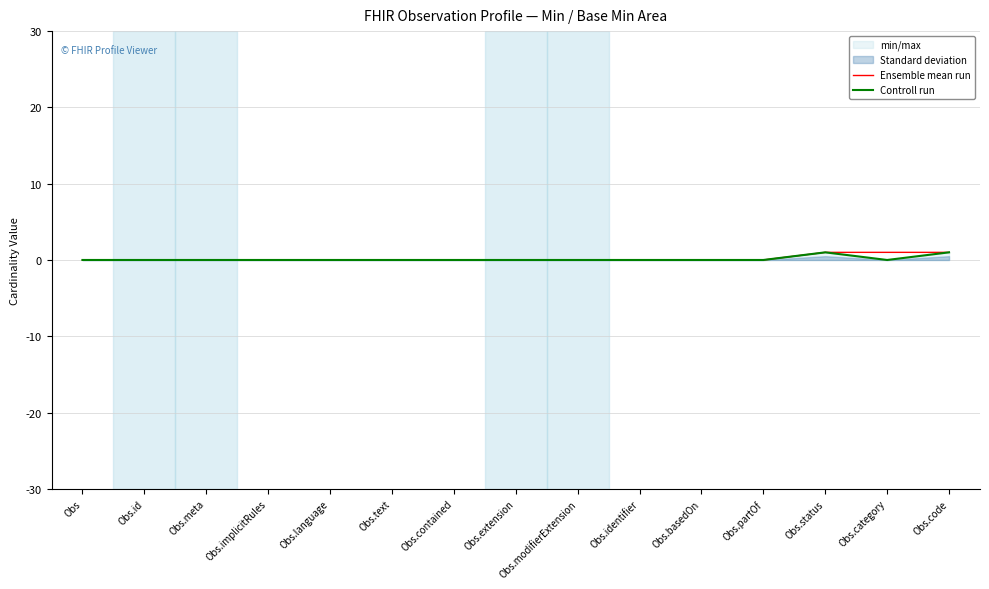

Which series has the largest total across all categories?

Ensemble mean run